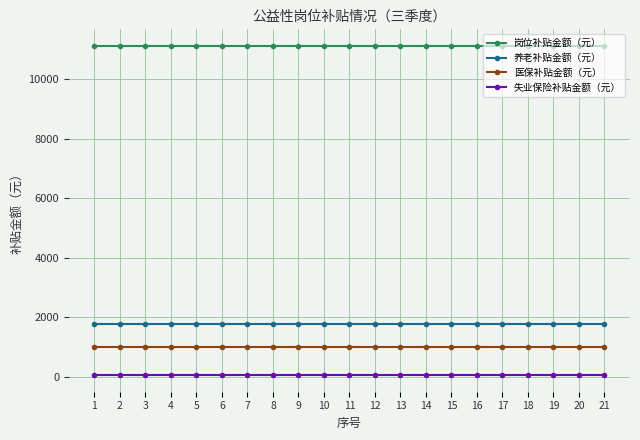

The value of 医保补贴金额（元） at 6 is 402.2. True or false?

False